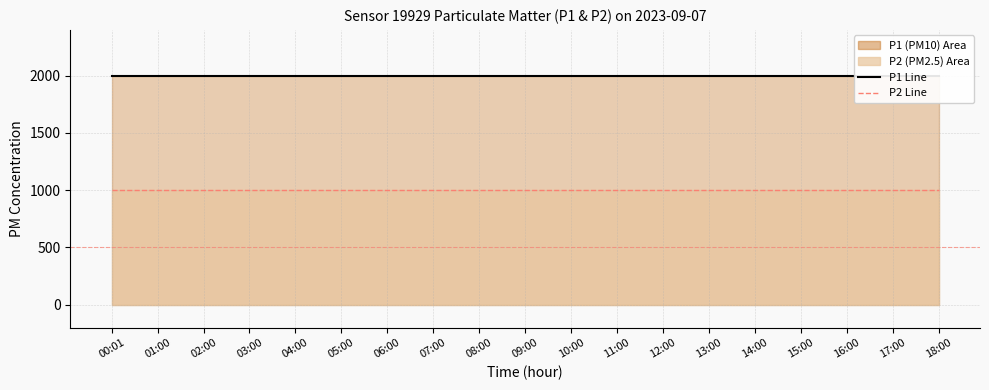

At which category does the chart reach its minimum across all series?

00:01